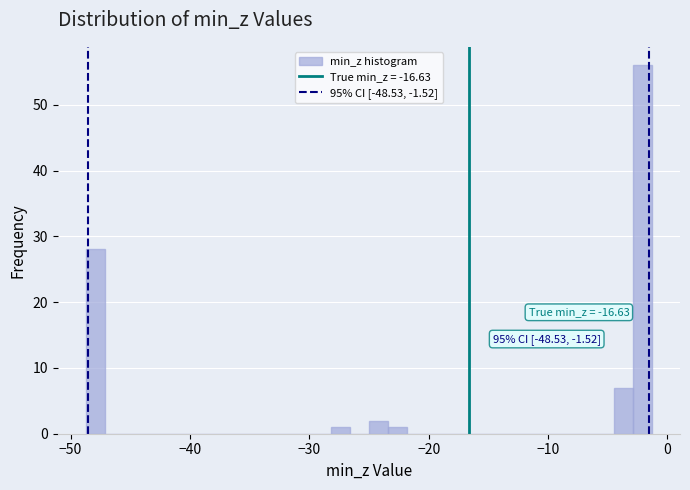

Read against the x-axis, roughly where is the centre of the tallest bar?

-2